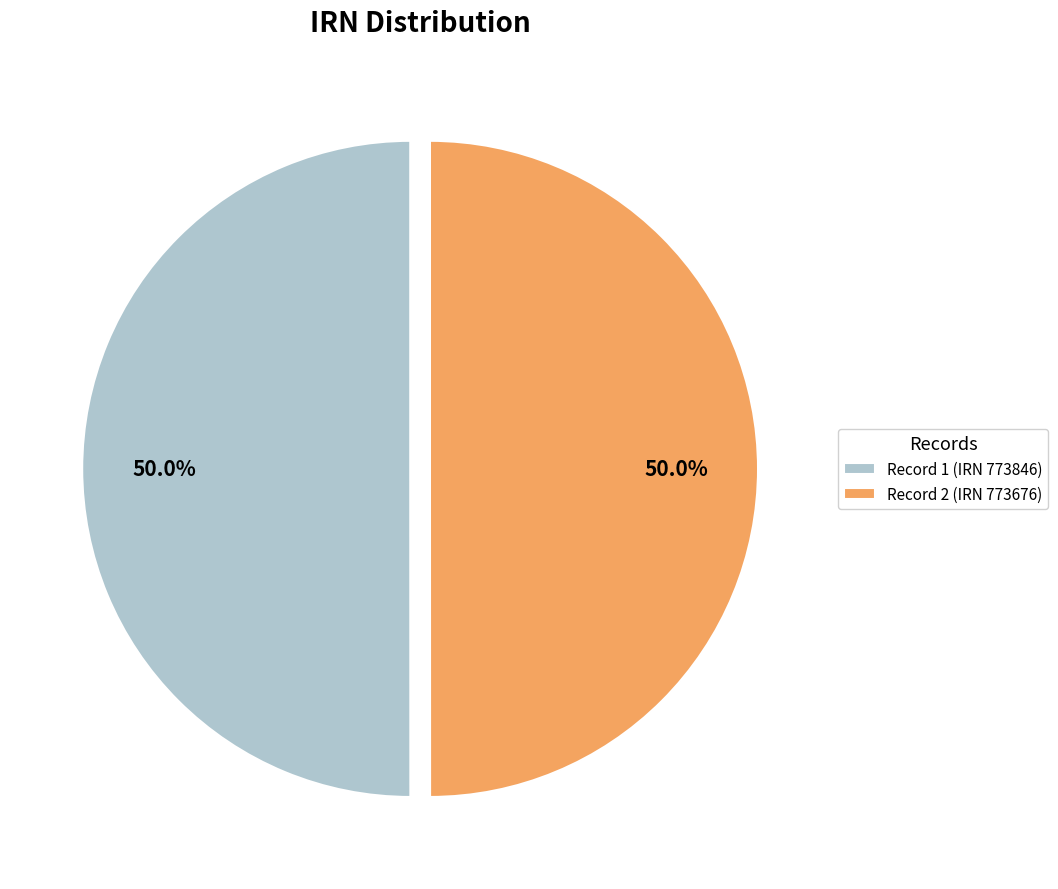

Count the number of slices in the pie.

2